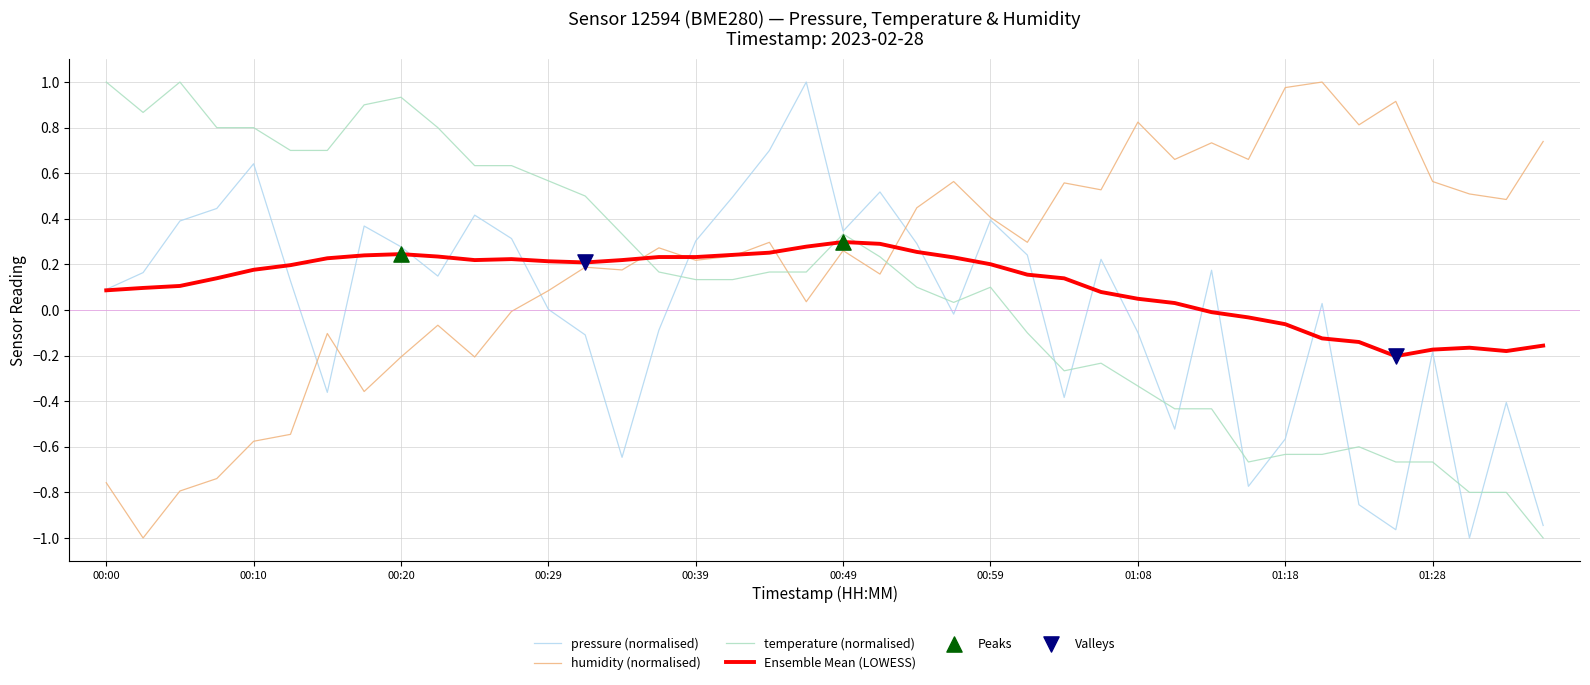

Which series has the largest total across all categories?

humidity (normalised)